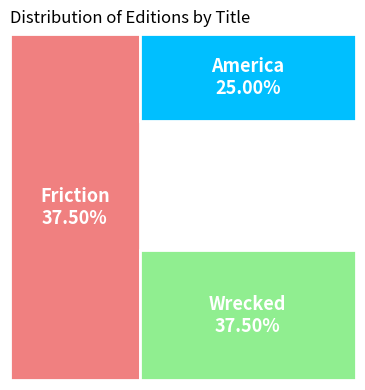

Rank the categories by value from lowest to highest.

America, Friction, Wrecked